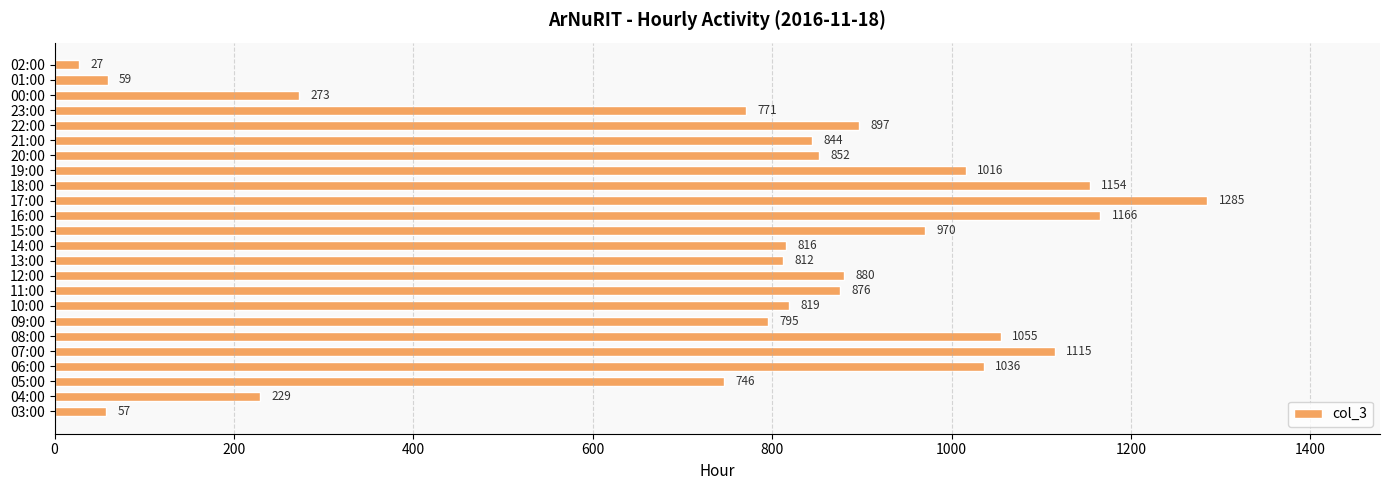

At which category does the chart reach its minimum across all series?

02:00